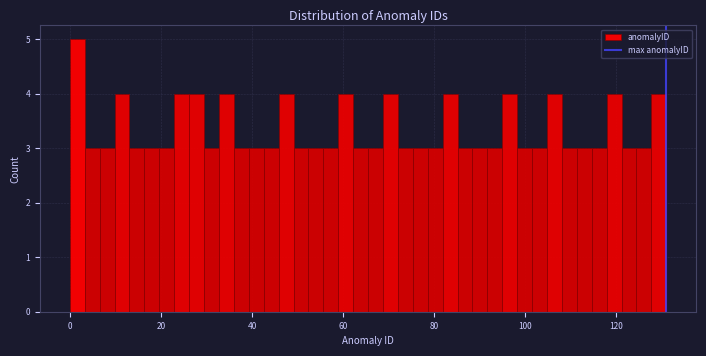

Around what value on the x-axis is the tallest bar? Give the approximate position of its centre, as read against the axis.

2